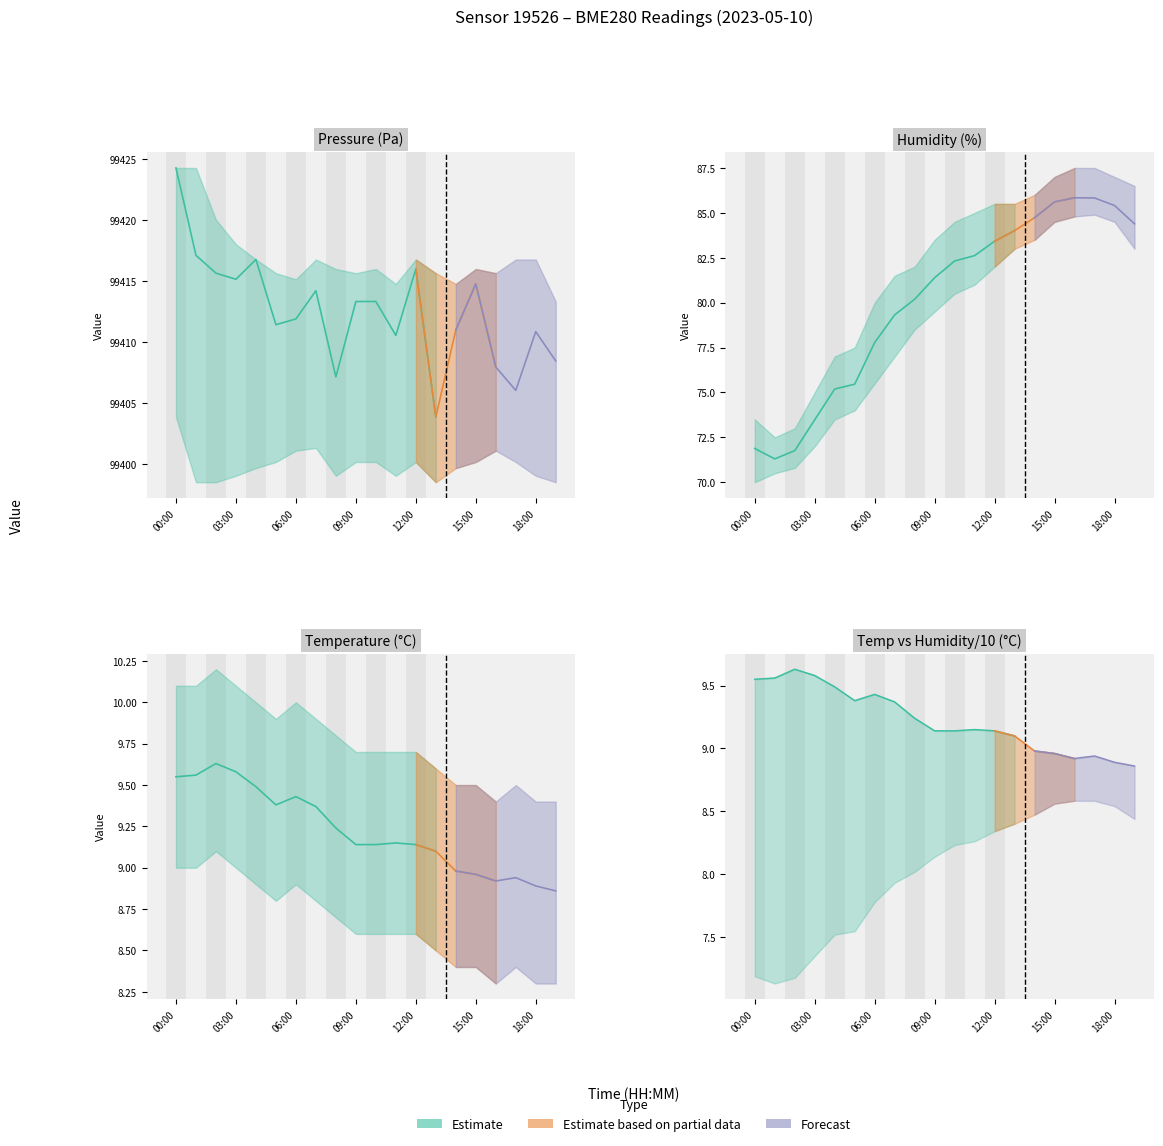

True or false: temperature and humidity intersect in this chart.

False